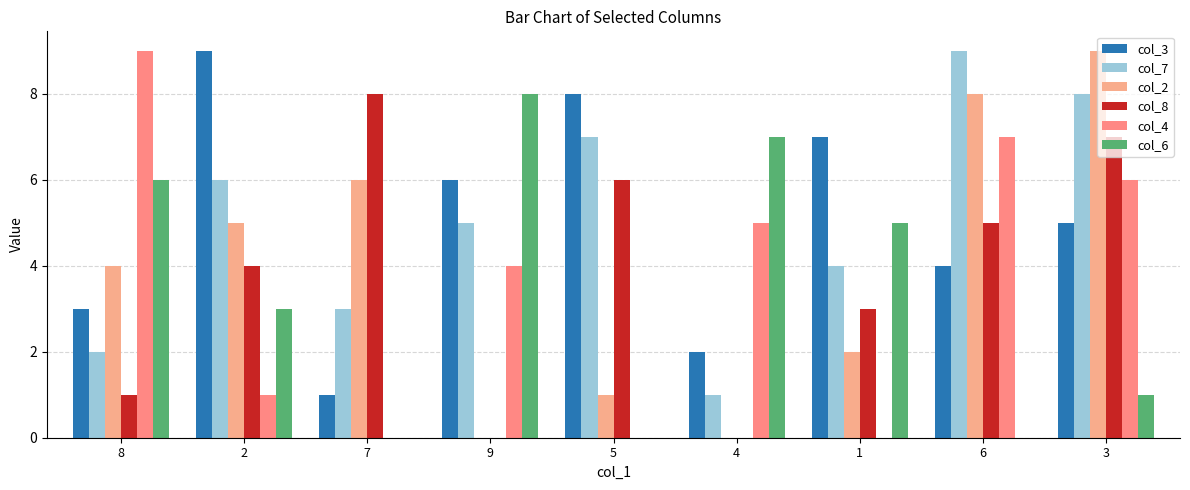

Rank the series at 9 from lowest to highest value.

col_2, col_8, col_4, col_7, col_3, col_6